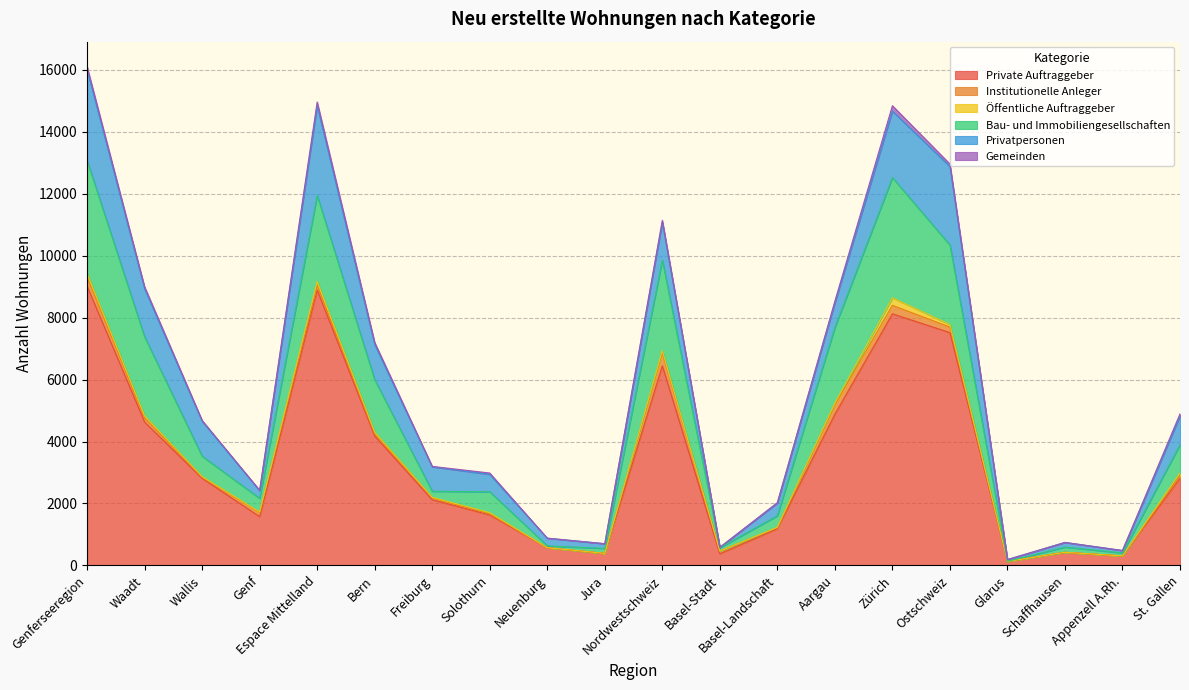

At which category does Institutionelle Anleger reach its first local valley?

Wallis